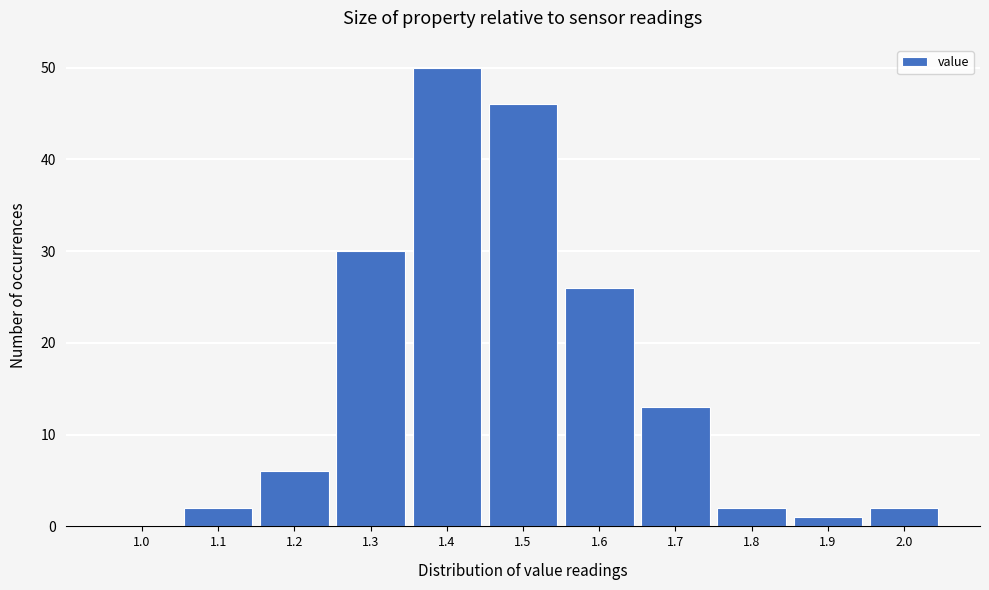

Reading left to right, transcribe all the data shown in this chart.

1.0=0	1.1=2	1.2=6	1.3=30	1.4=50	1.5=46	1.6=26	1.7=13	1.8=2	1.9=1	2.0=2